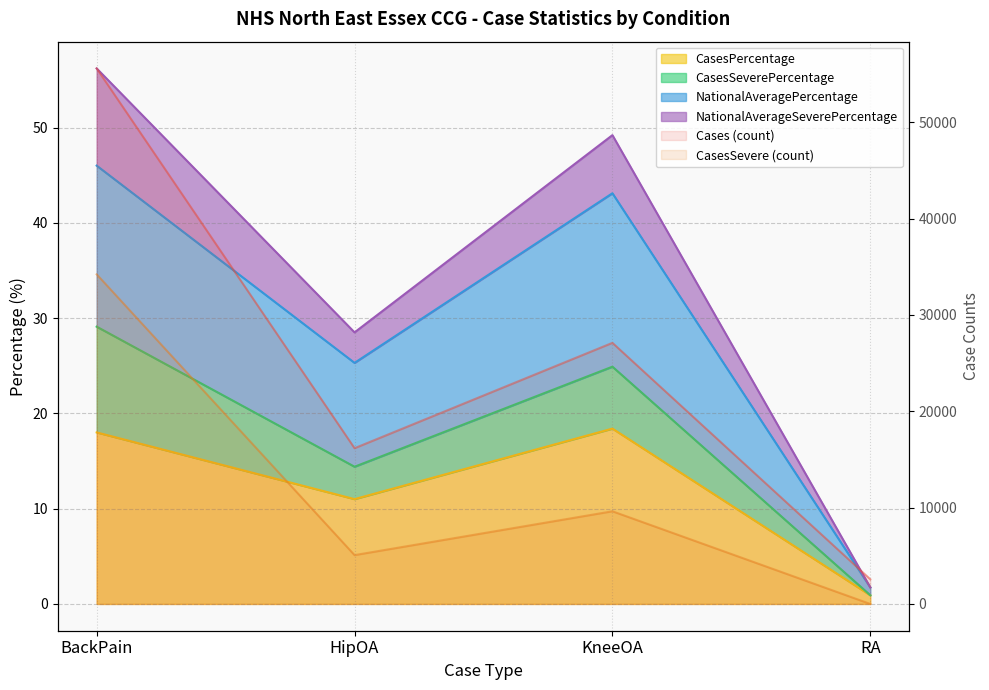

Which series has the largest total across all categories?

Cases